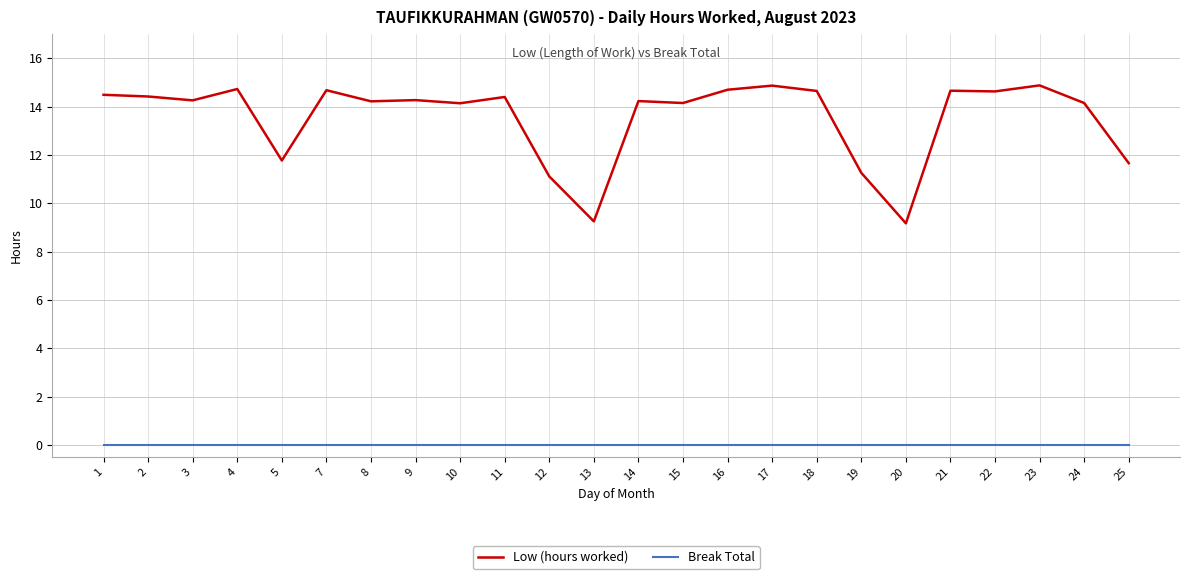

True or false: Break Total and Low (hours worked) cross at least once.

False